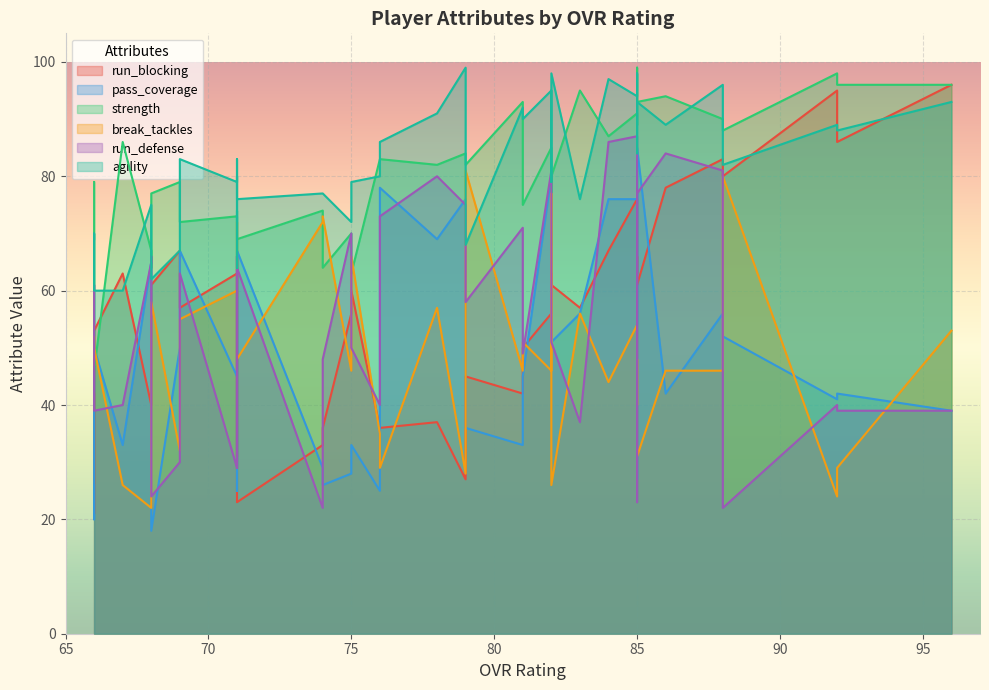

Which series has the largest range (max minus min)?

run_blocking